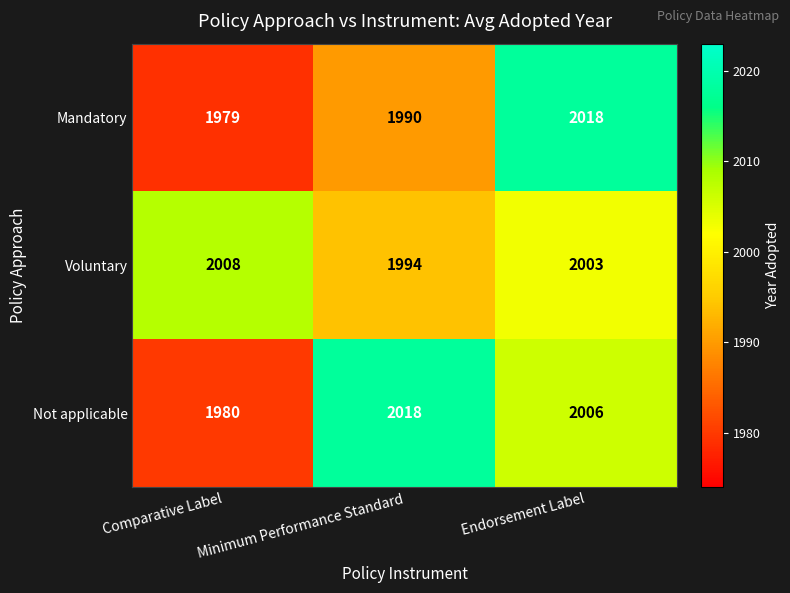

What is the greatest value displayed?

2018